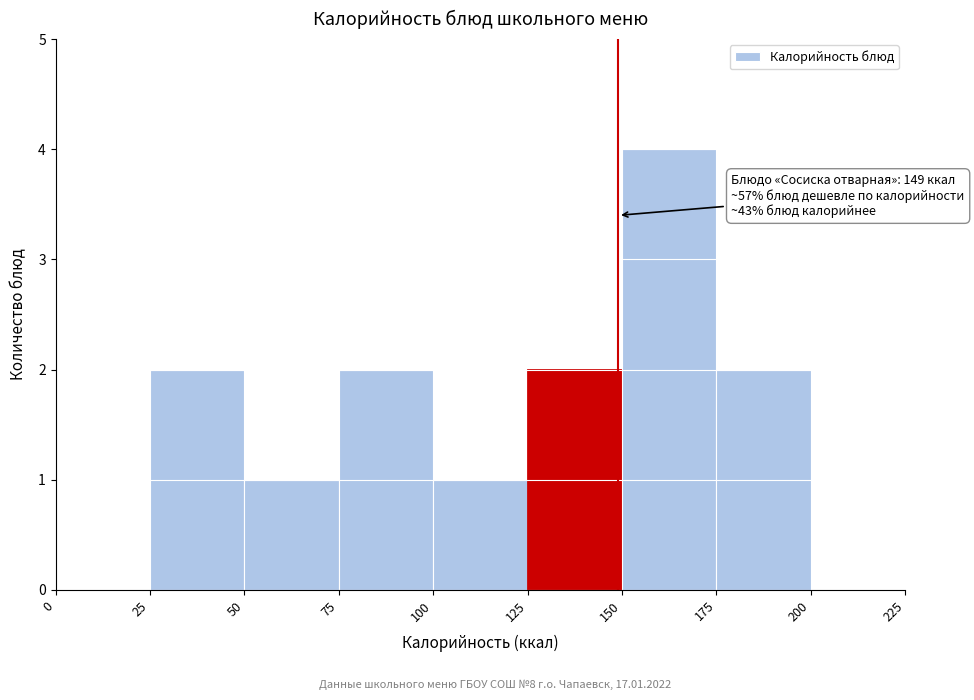

Which range on the x-axis has the tallest bar?

150 to 175